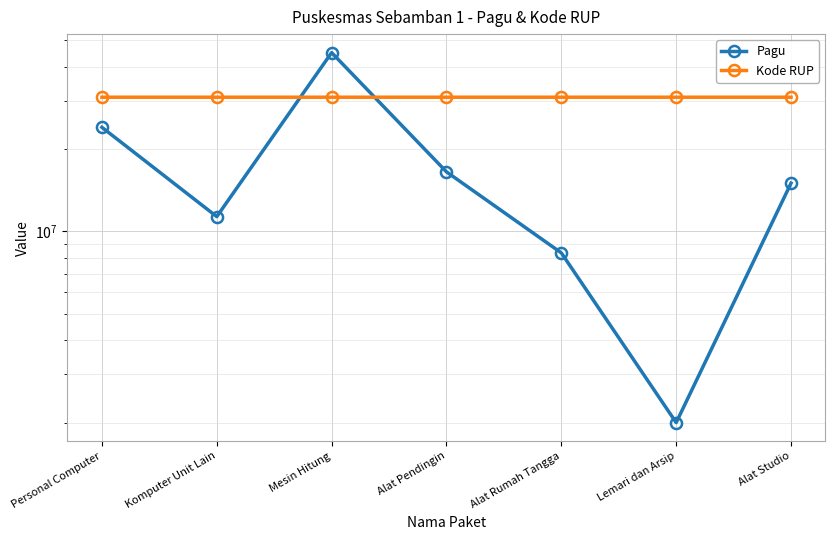

At Alat Rumah Tangga, list the series in order from largest to smallest.

Kode RUP, Pagu